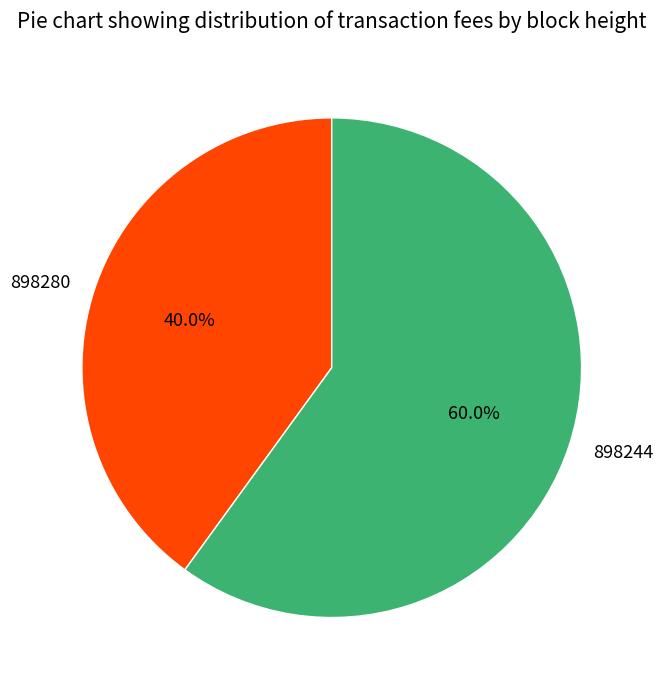

Rank the categories by value from lowest to highest.

898280, 898244